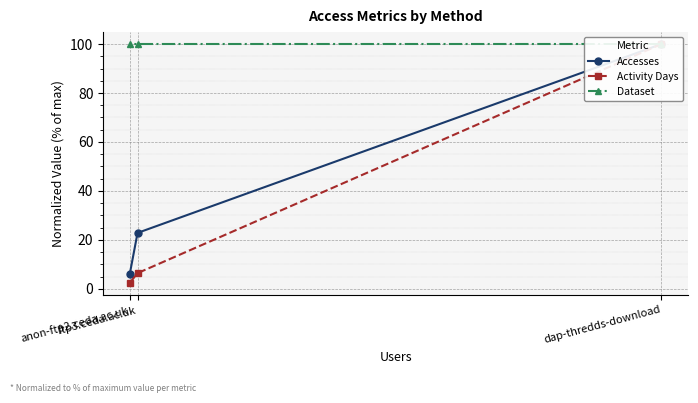

Is it true that Accesses equals 22.8 at ftp3.ceda.ac.uk?

True